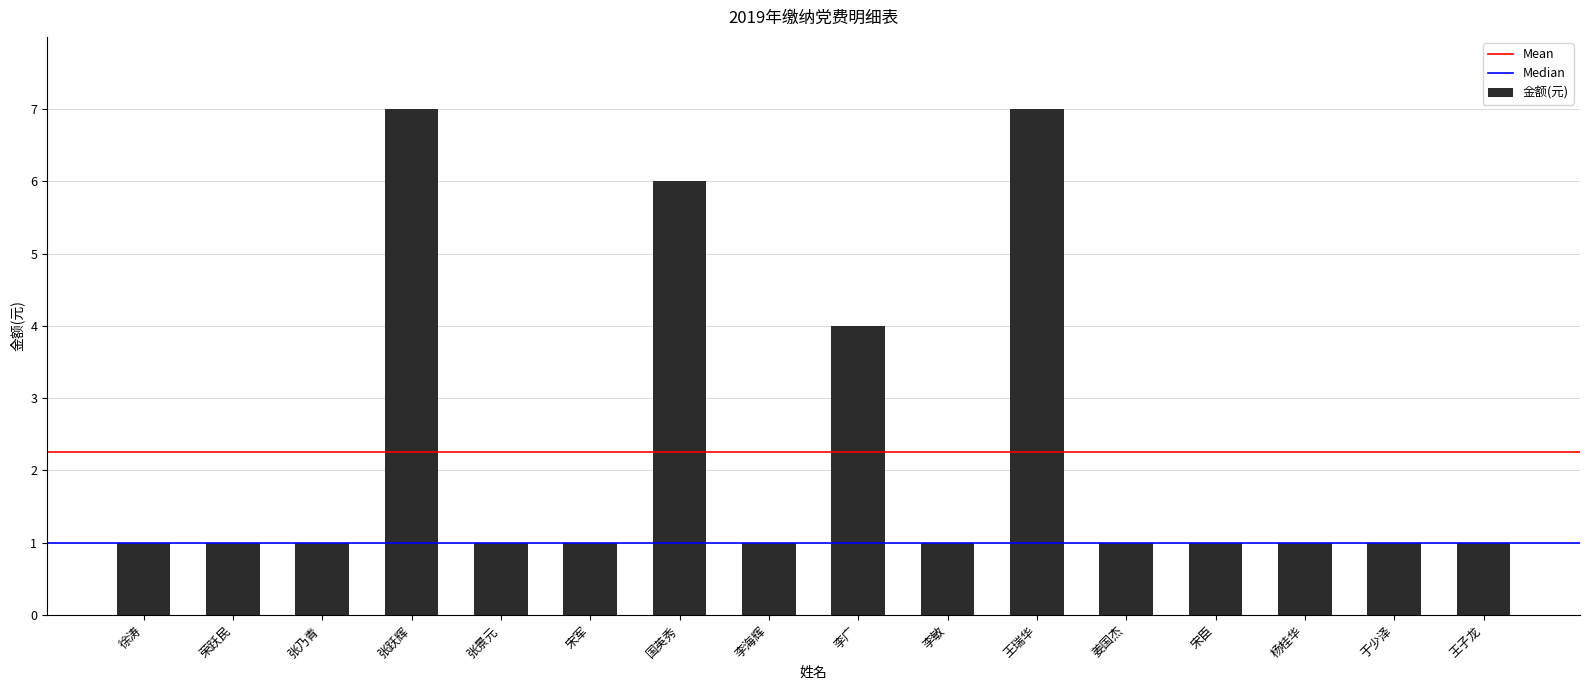

The chart shows a value of 0 at 李敏. True or false?

False